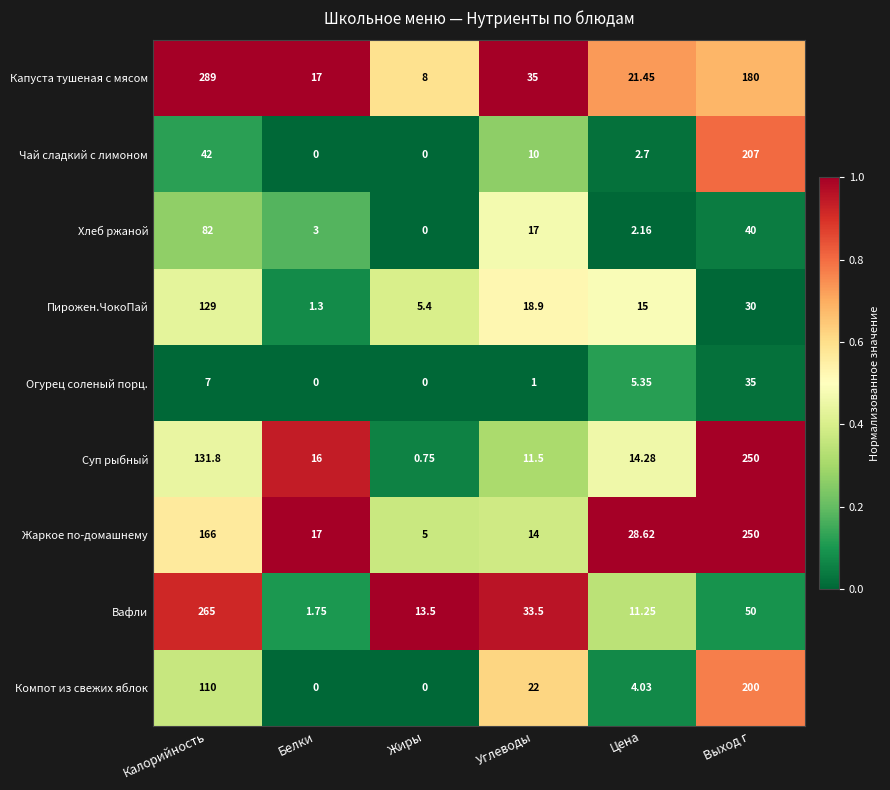

How many data points does each series have?

6